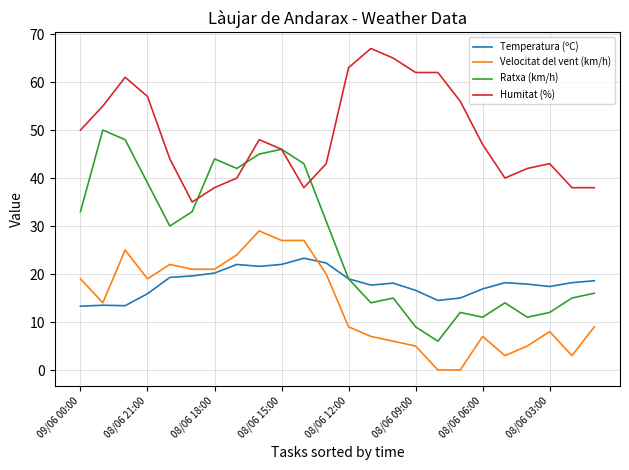

True or false: Temperatura (ºC) and Humitat (%) intersect in this chart.

False